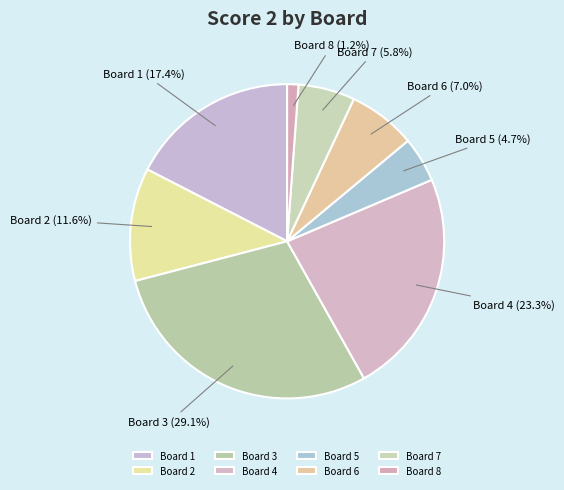

To the nearest percent, what is the combined percentage of Board 6 and Board 1?

24%